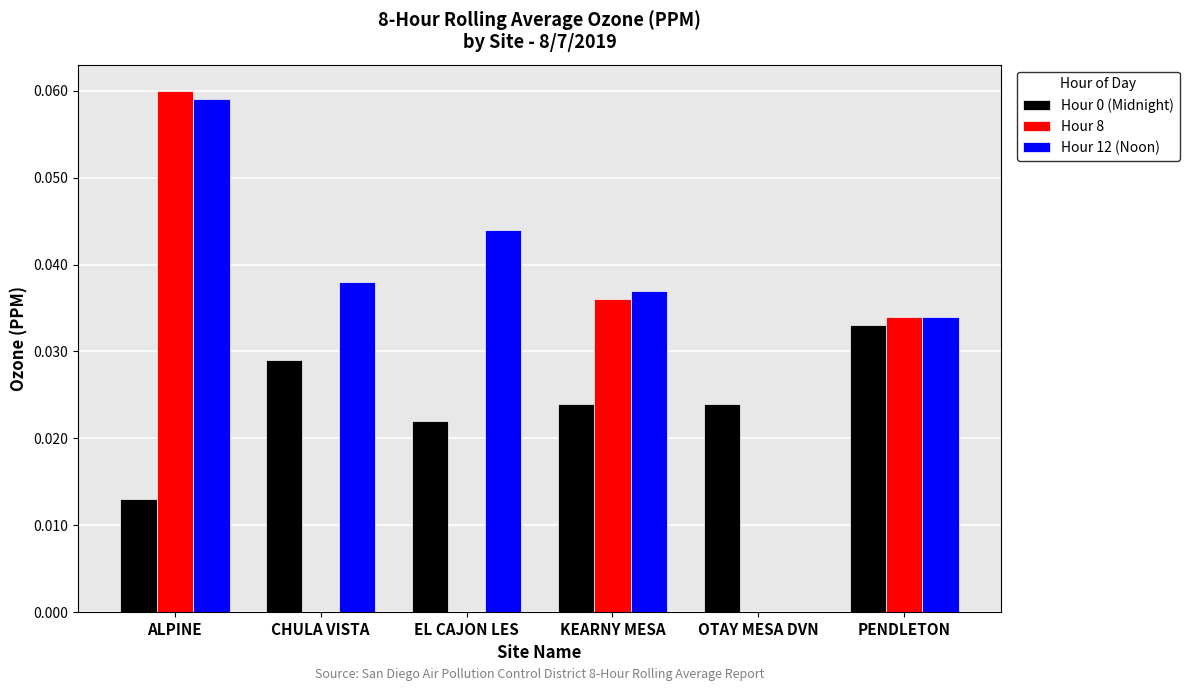

The value of Hour 12 (Noon) at KEARNY MESA is 0.0. True or false?

True